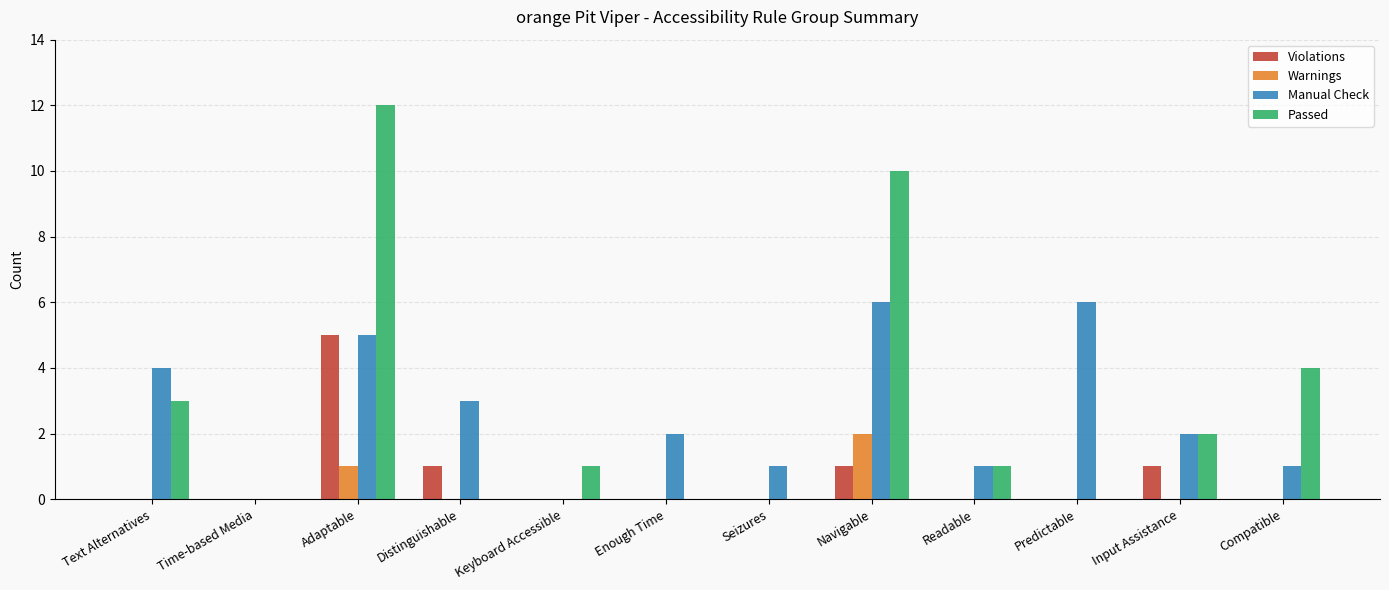

How many series are shown in this chart?

4